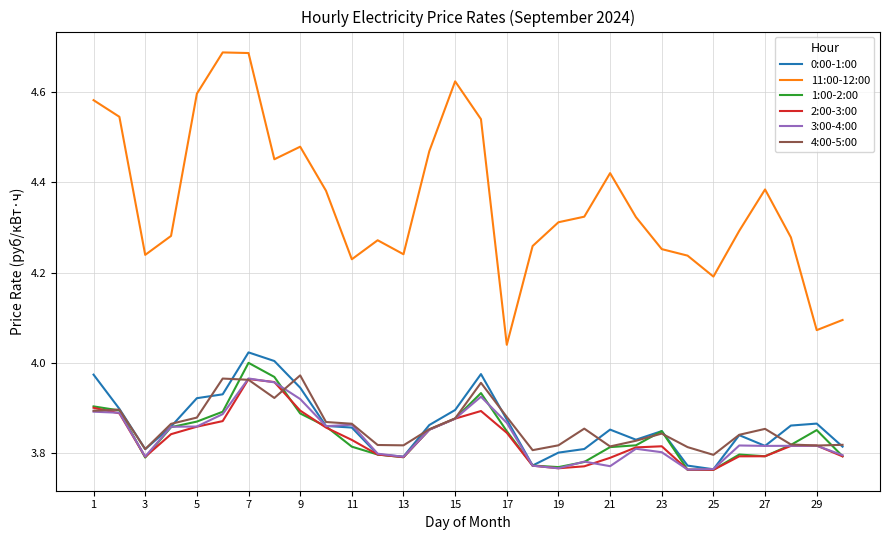

How many 3:00-4:00 values are between 3 and 4?

30